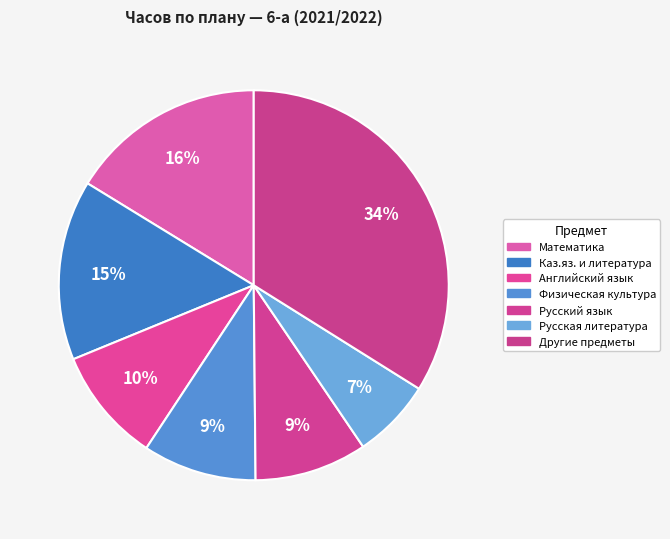

Count the number of slices in the pie.

7